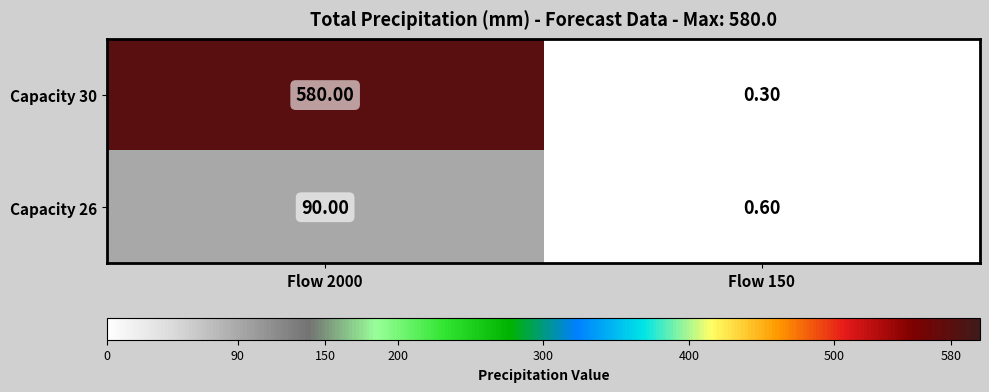

Rank the categories by Capacity 26 value from highest to lowest.

Flow 2000, Flow 150